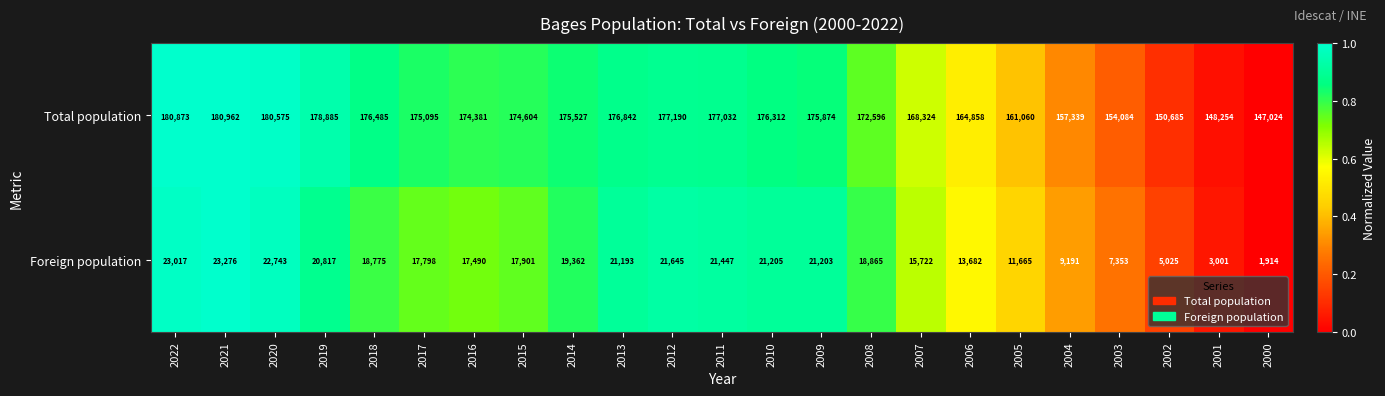

What value does the Foreign population series have at 2012, to the nearest 100?

21600